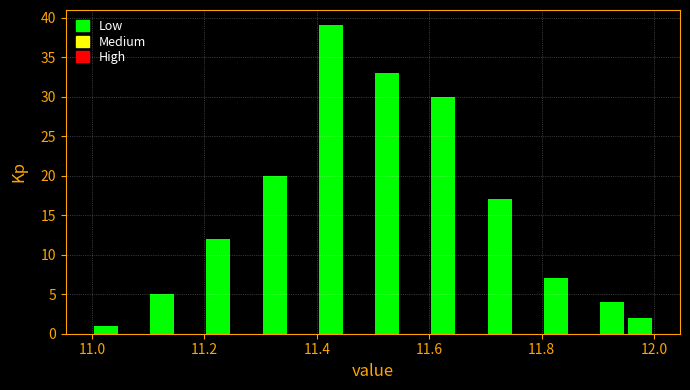

Around what value on the x-axis is the tallest bar? Give the approximate position of its centre, as read against the axis.

11.42